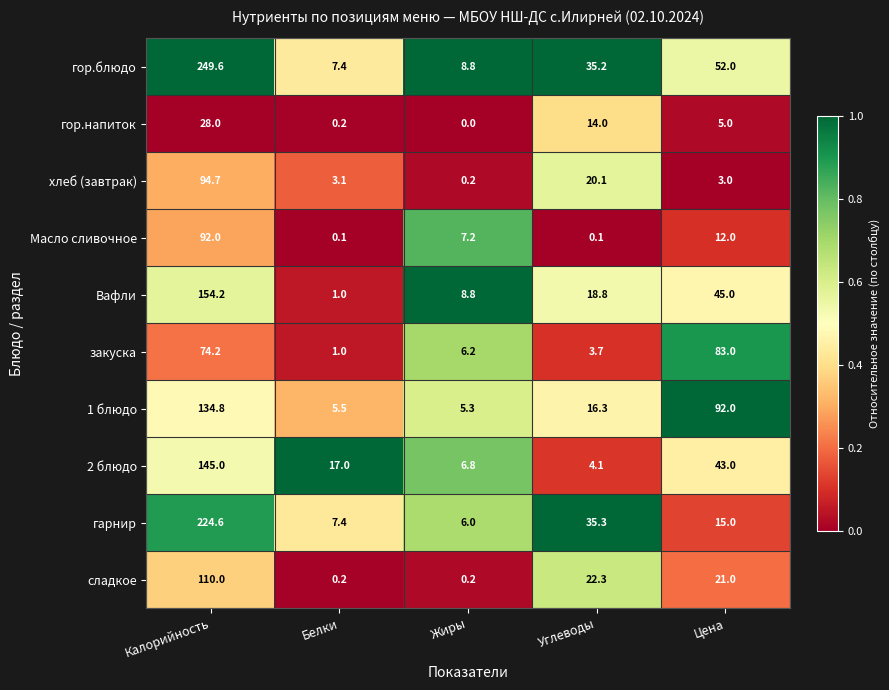

Which series has the widest spread of values?

гор.блюдо